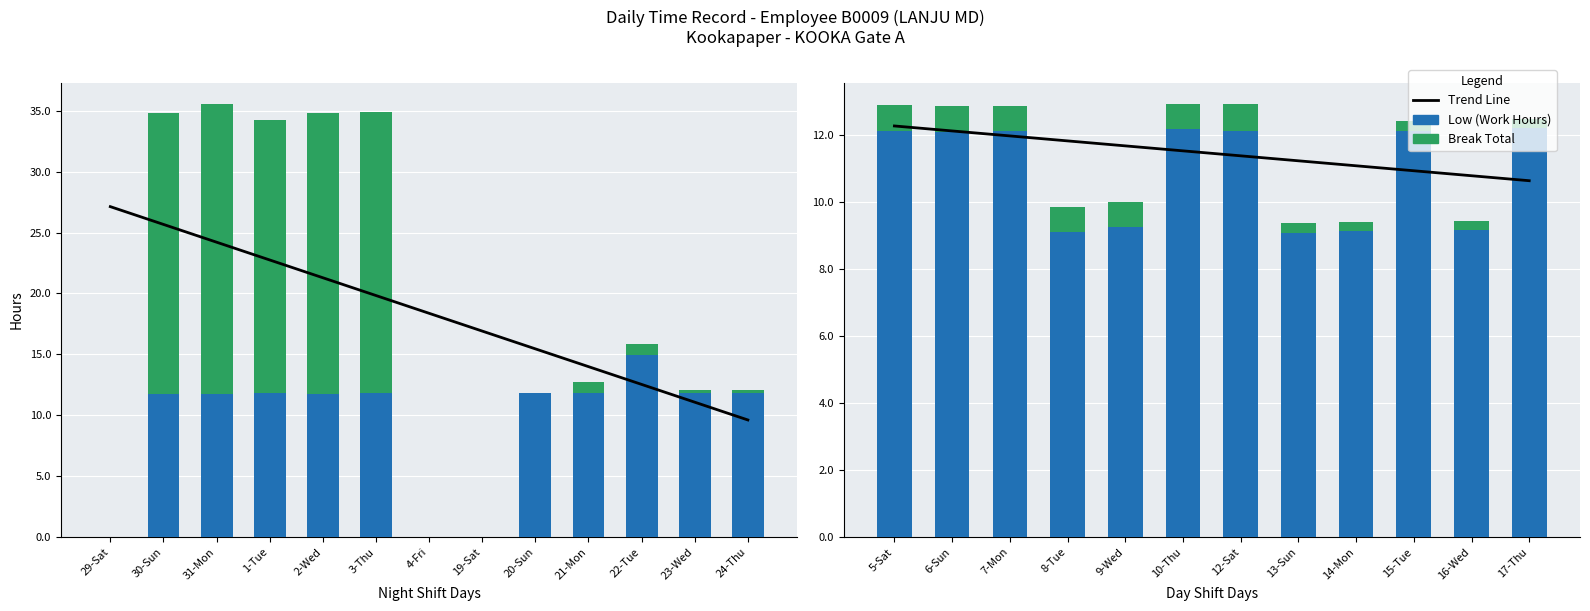

The Break Total series shows 0.4 at 14-Mon. True or false?

False